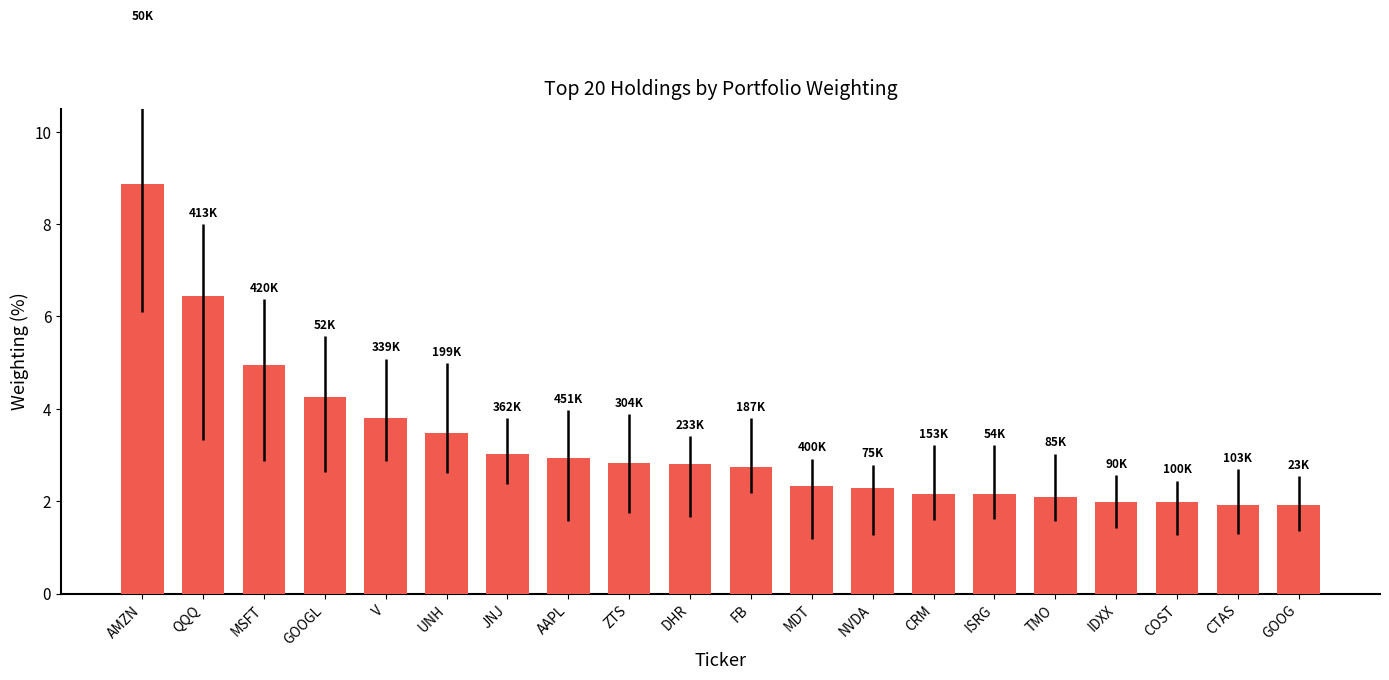

Are the bars horizontal?

No